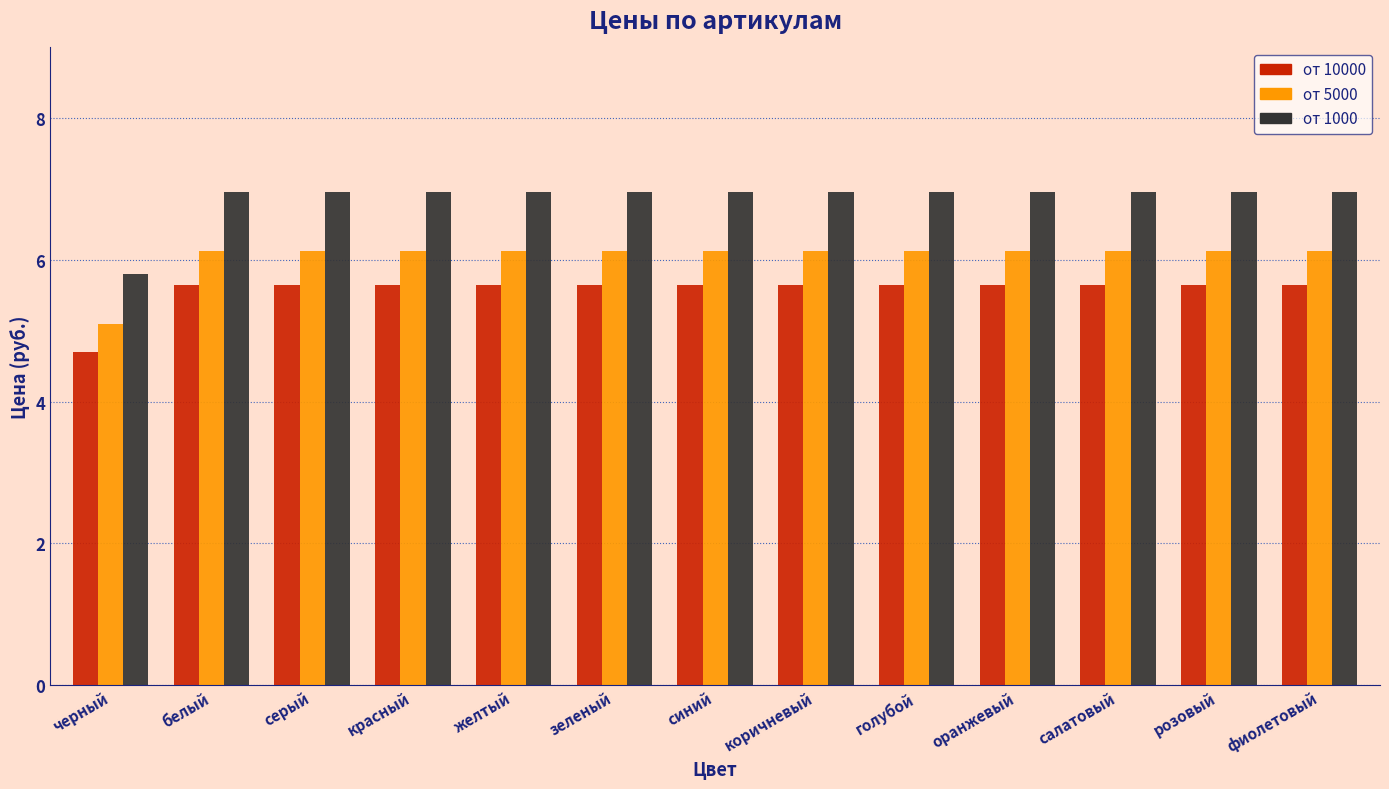

At коричневый, list the series in order from smallest to largest.

от 10000, от 5000, от 1000